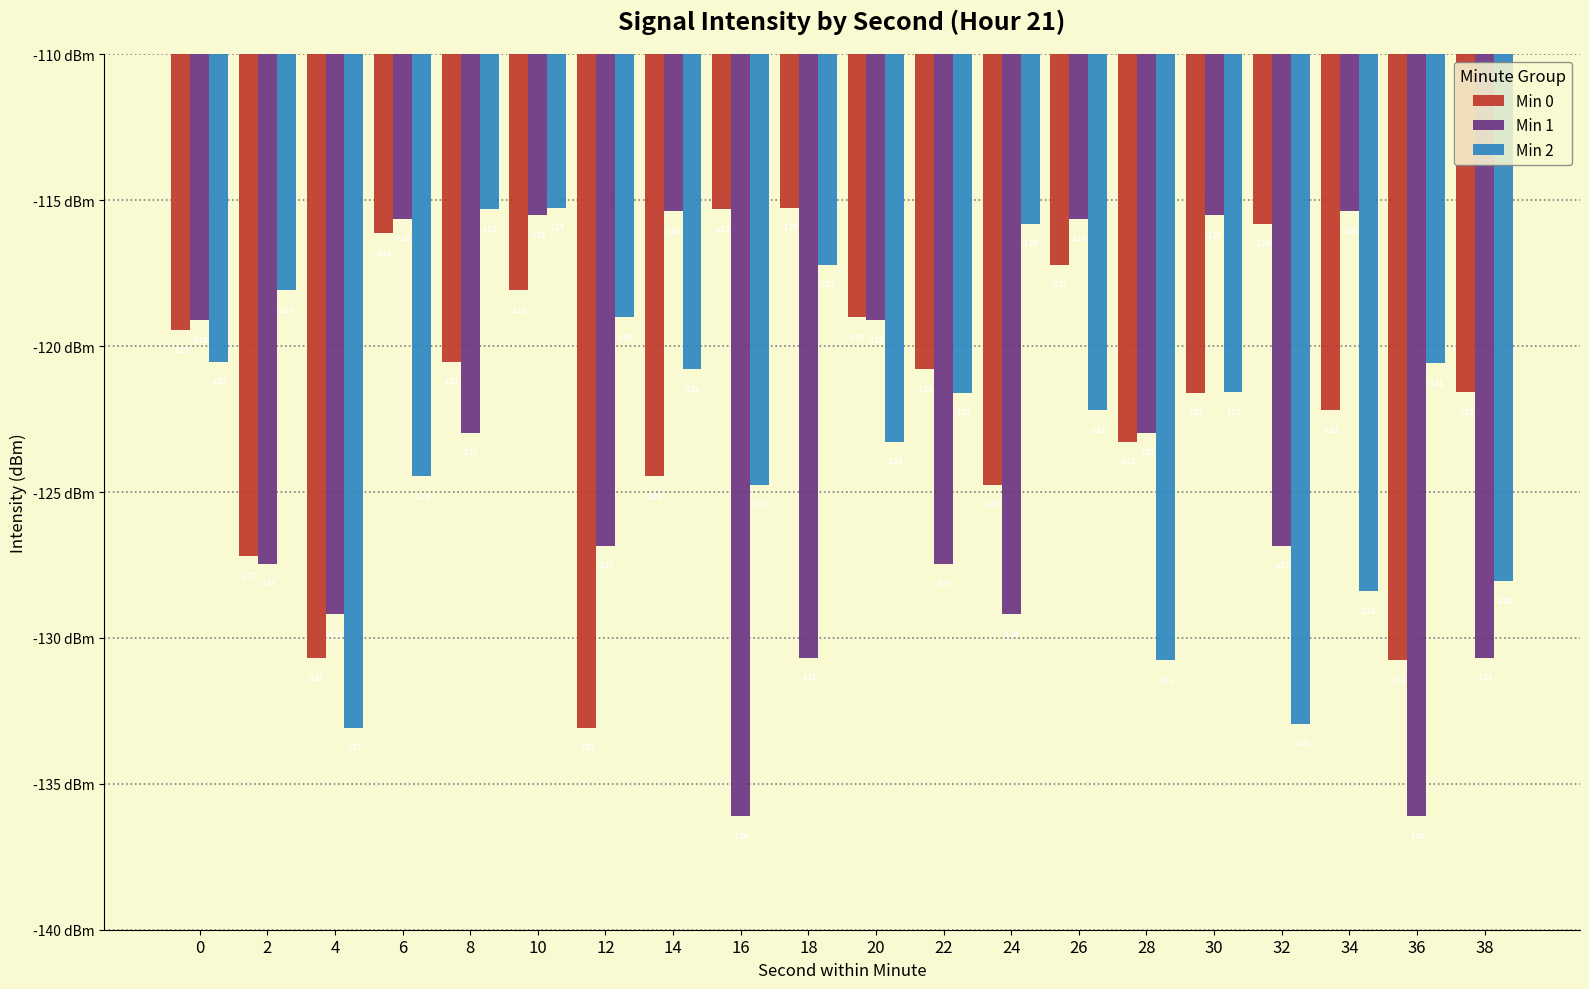

How many data points in Min 1 are above -122?

8